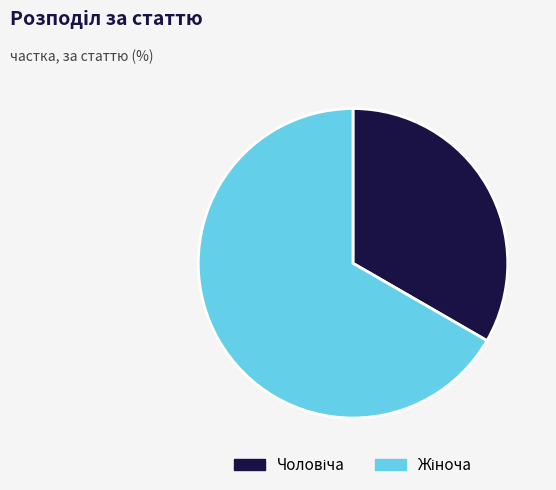

Is there any slice that represents more than half of the pie?

Yes